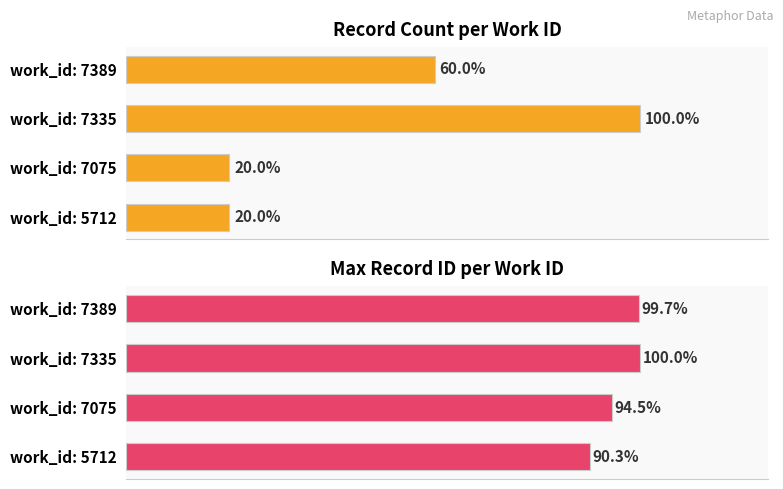

Reading right to left, what are all the values shown in this chart?

Count of records: 3	5	1	1
Max record ID: 20172	20225	19107	18262